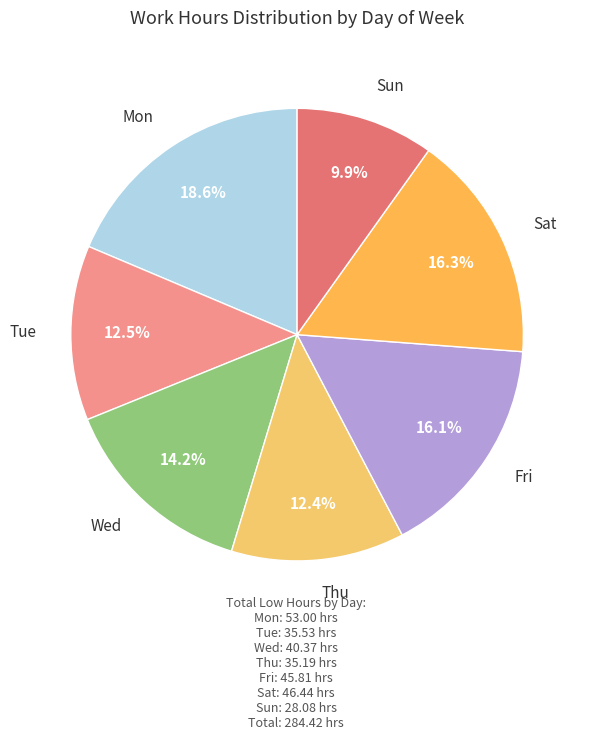

Count the number of slices in the pie.

7